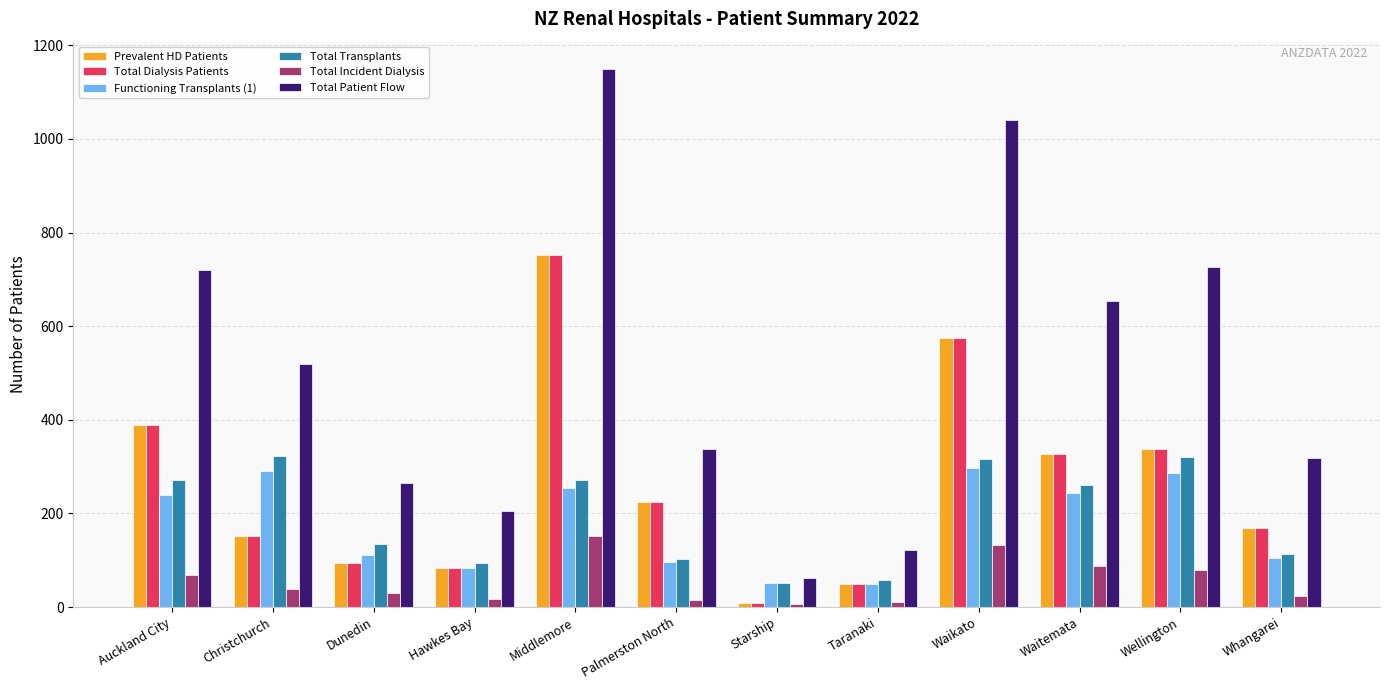

What is the sum of the Prevalent HD Patients values at Starship and Waikato?

584